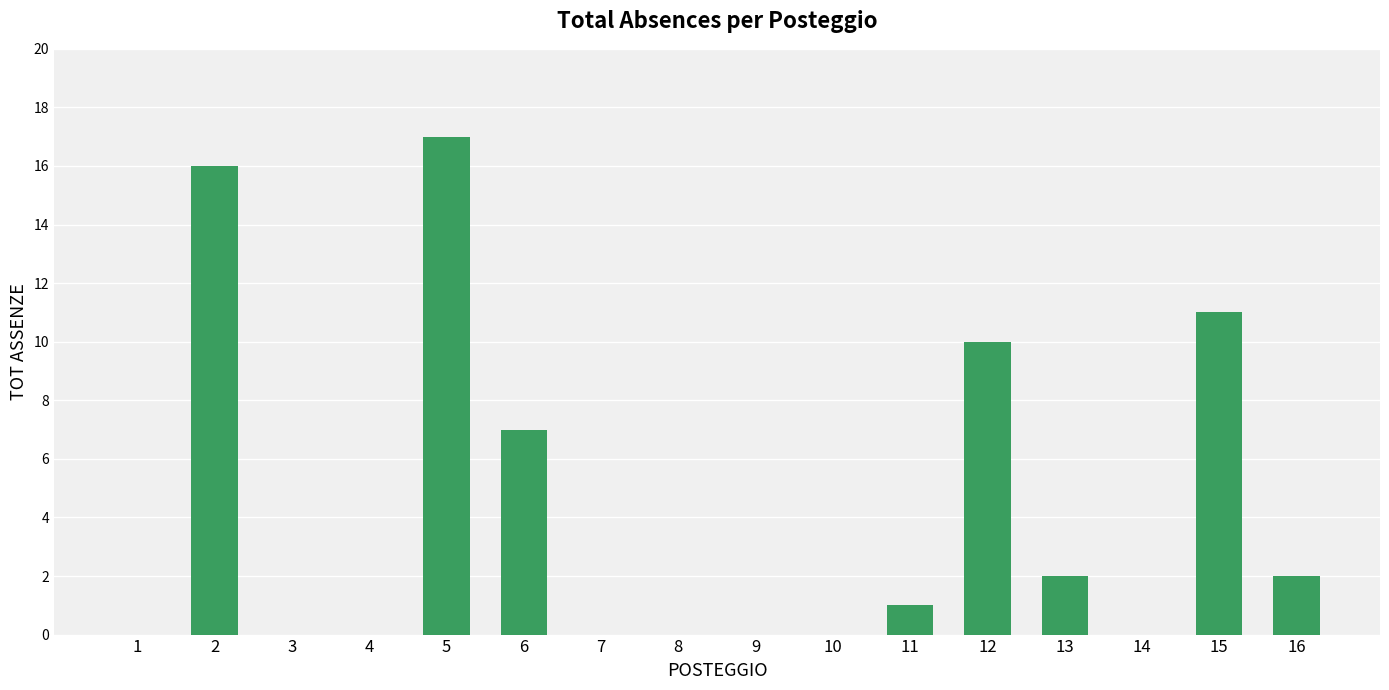

Count the number of data series in this chart.

1